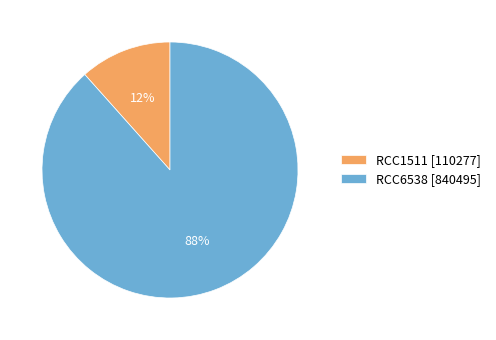

Do RCC6538 [840495] and RCC1511 [110277] together represent more than half of the pie?

Yes